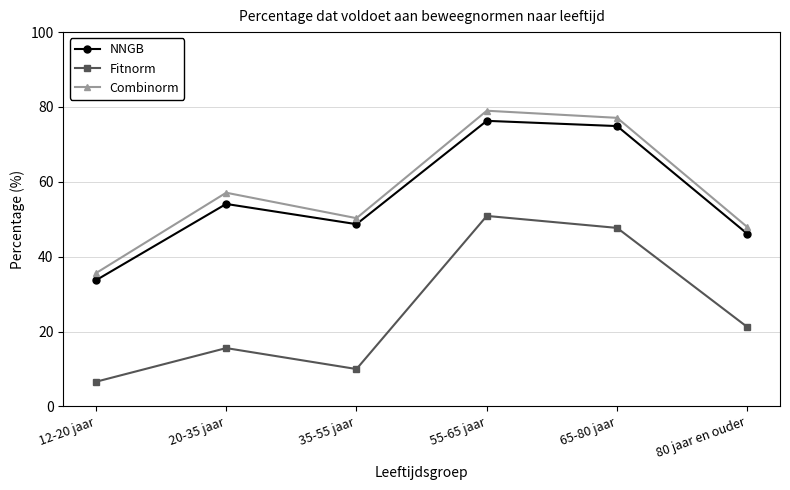

Is this an area chart (filled region under the line)?

No